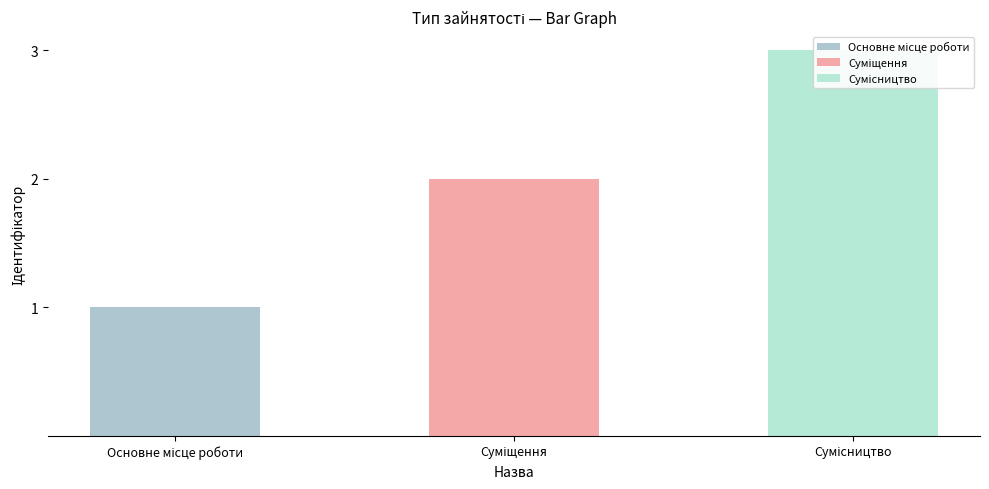

Approximately how many times larger is the value at Сумісництво compared to Основне місце роботи?

3.0